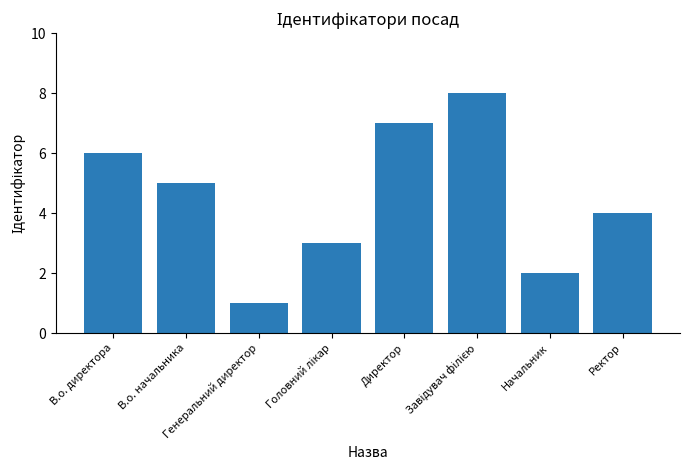

What is the difference between the maximum and minimum values?

7